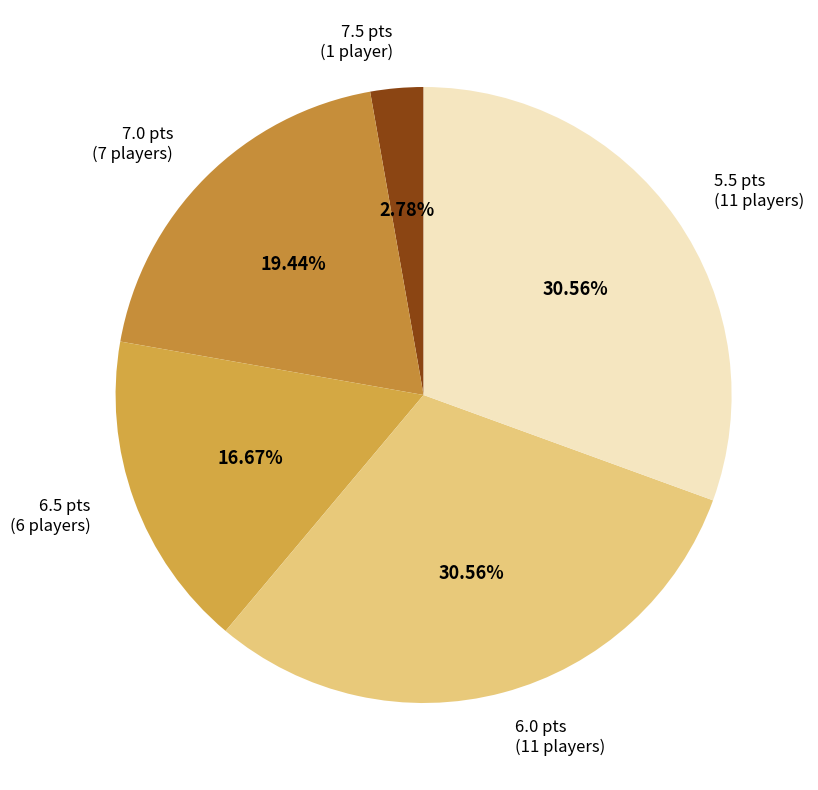

To the nearest percent, what portion does 7.0 represent?

19%